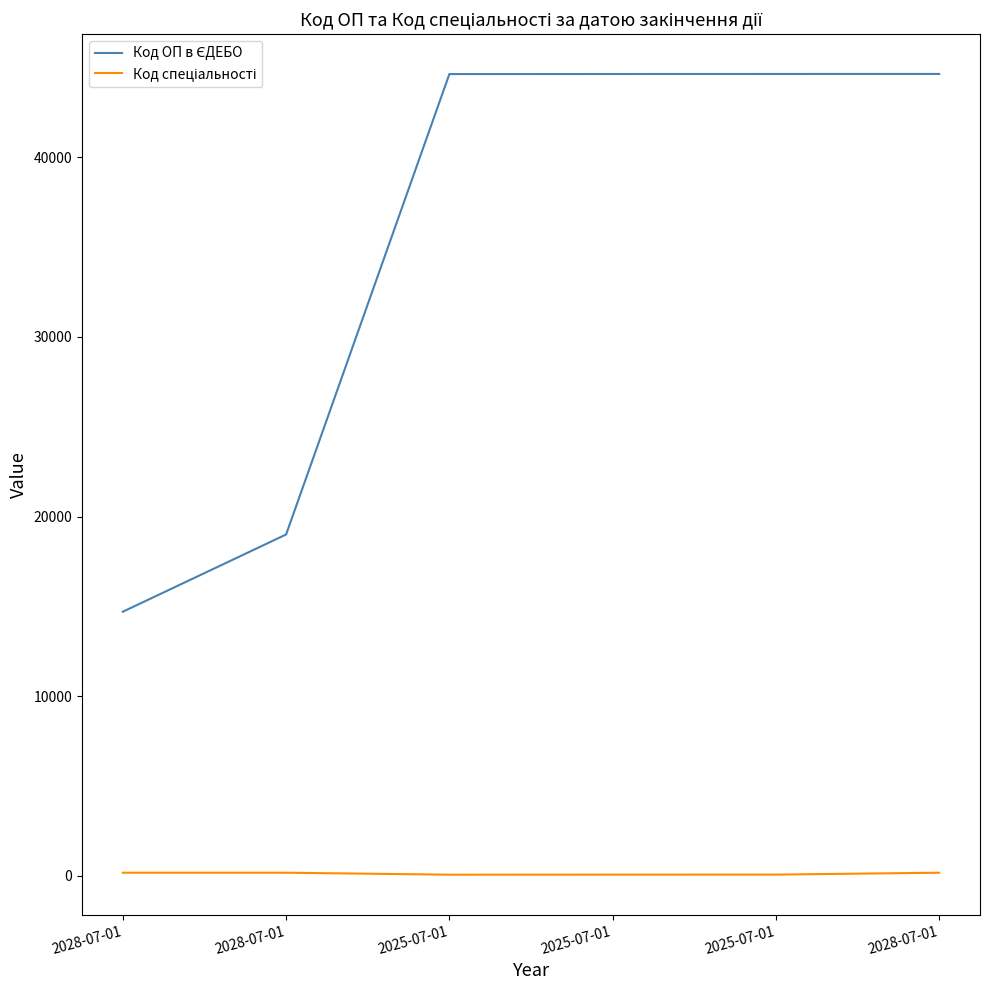

Is it true that Код спеціальності equals 285 at 2028-07-01?

False